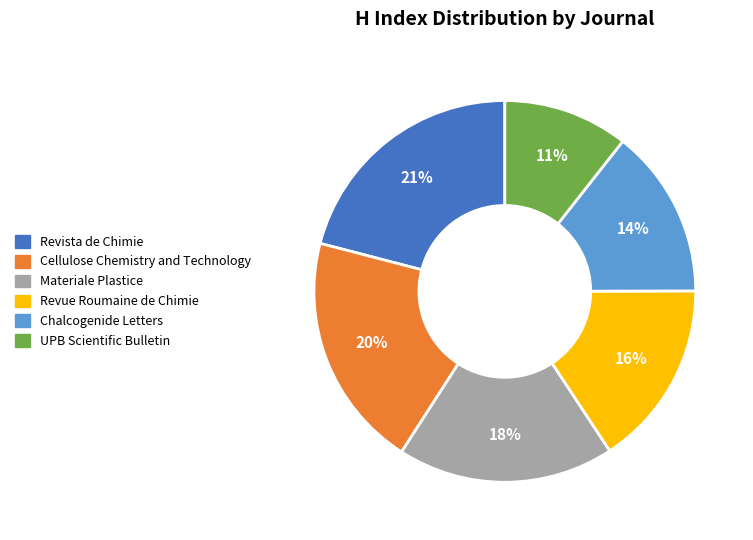

Does any single category account for the majority?

No